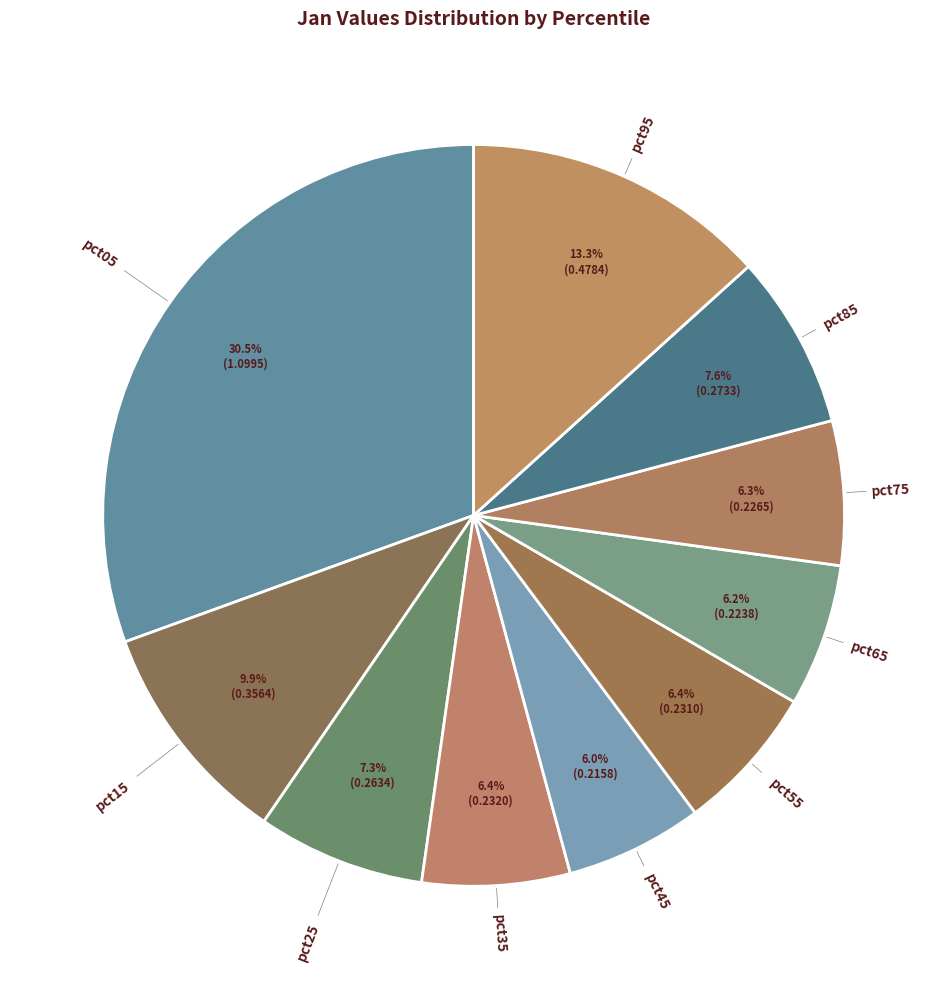

Count the number of slices in the pie.

10